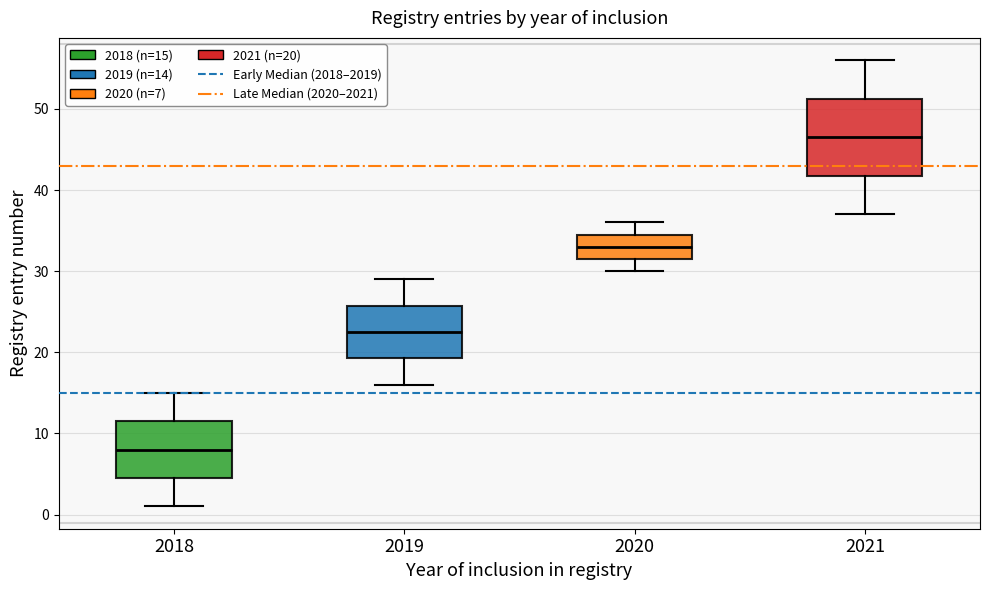

Reading left to right, transcribe this box plot: for each box, give where its median line is, the range the box spans, and where its two whiskers end, as read against the y-axis. The values are not printed on the chart, so give them approximately, as read against the axis.

2018: median 8, box 5 to 12, whiskers 1 to 15
2019: median 23, box 19 to 26, whiskers 16 to 29
2020: median 33, box 32 to 35, whiskers 30 to 36
2021: median 47, box 42 to 51, whiskers 37 to 56